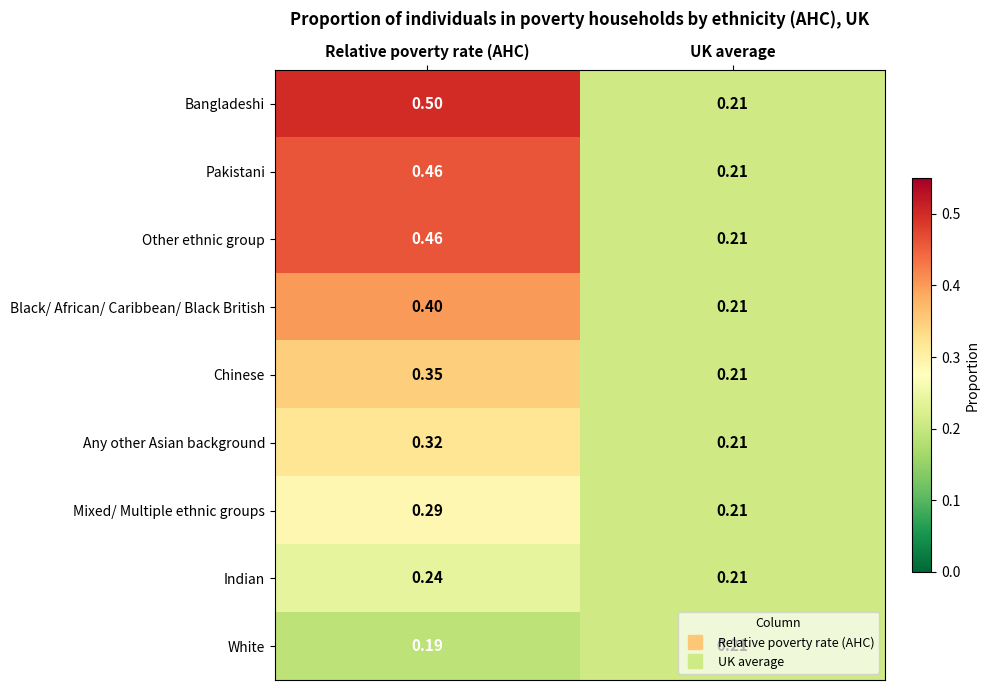

Which label corresponds to the largest value in the chart?

Relative poverty rate (AHC)